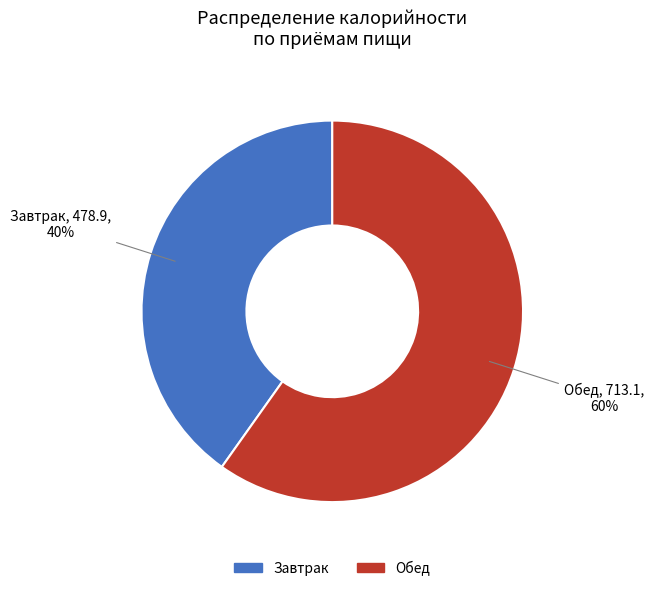

True or false: Завтрак accounts for 40% of the total.

True